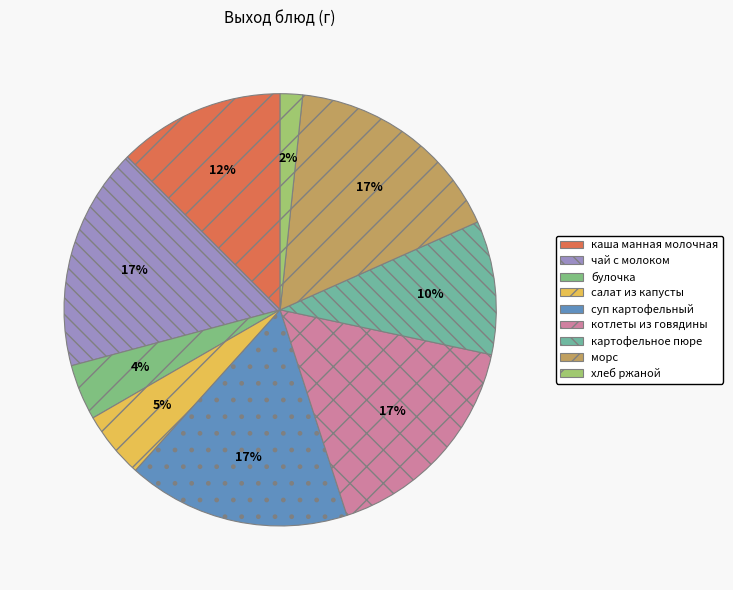

How many slices are in this pie chart?

9